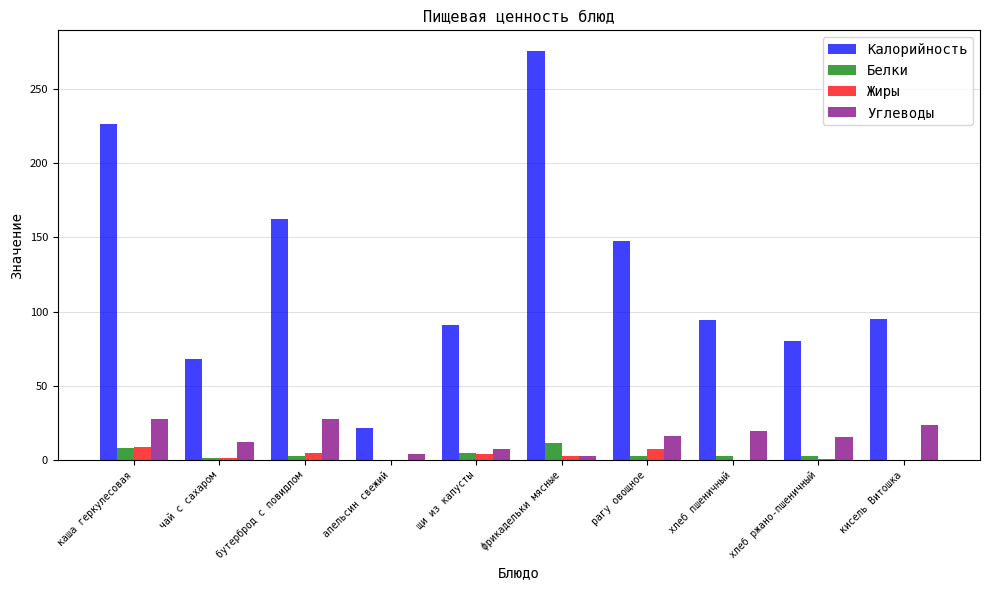

What is the sum of all Углеводы values?

157.4